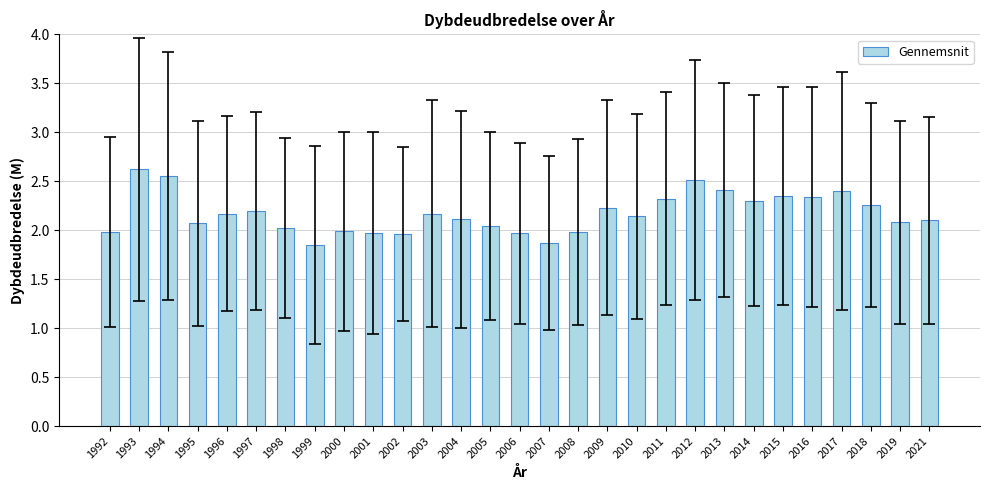

Between 2000 and 1994, which is larger?

1994